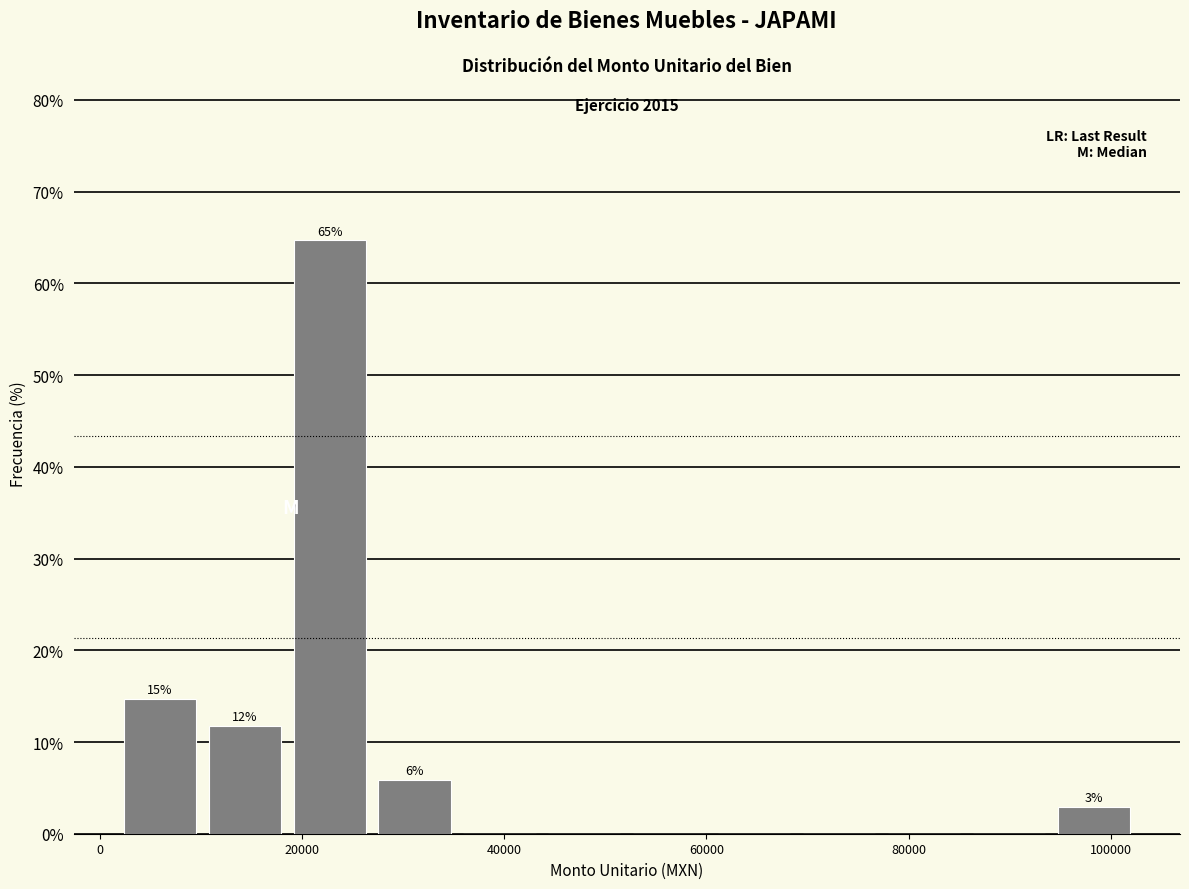

Over which range of the x-axis is the bar tallest?

18000 to 26000